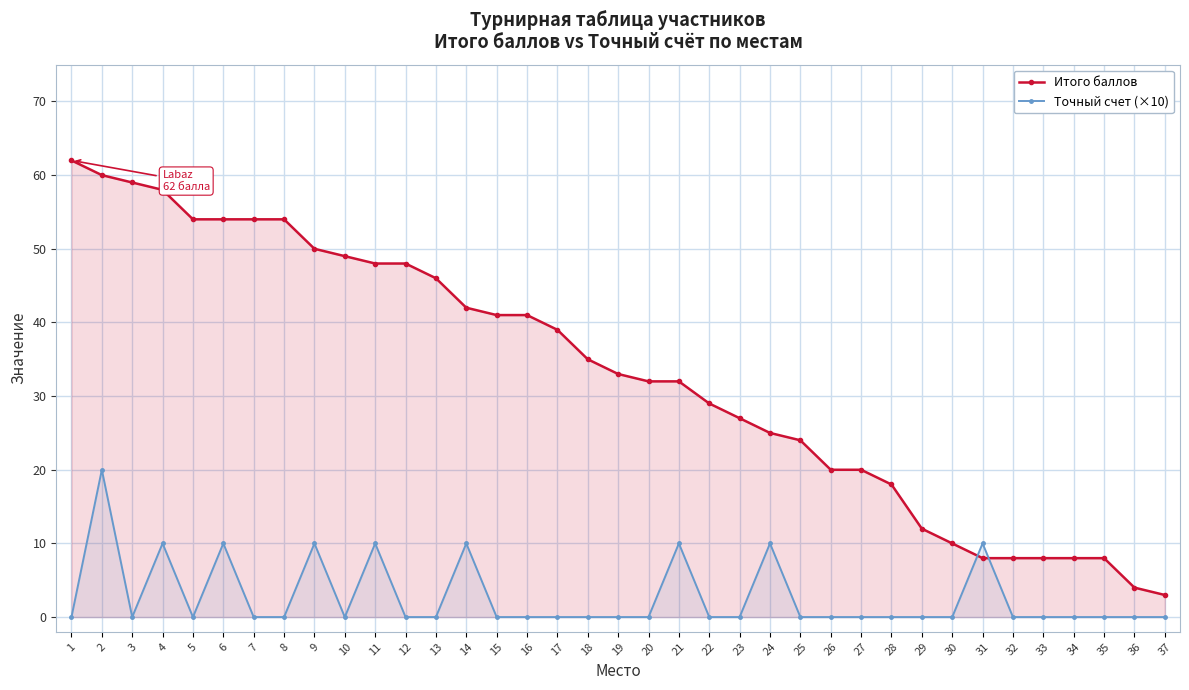

What is the spread (max minus min) of values at 24?

15